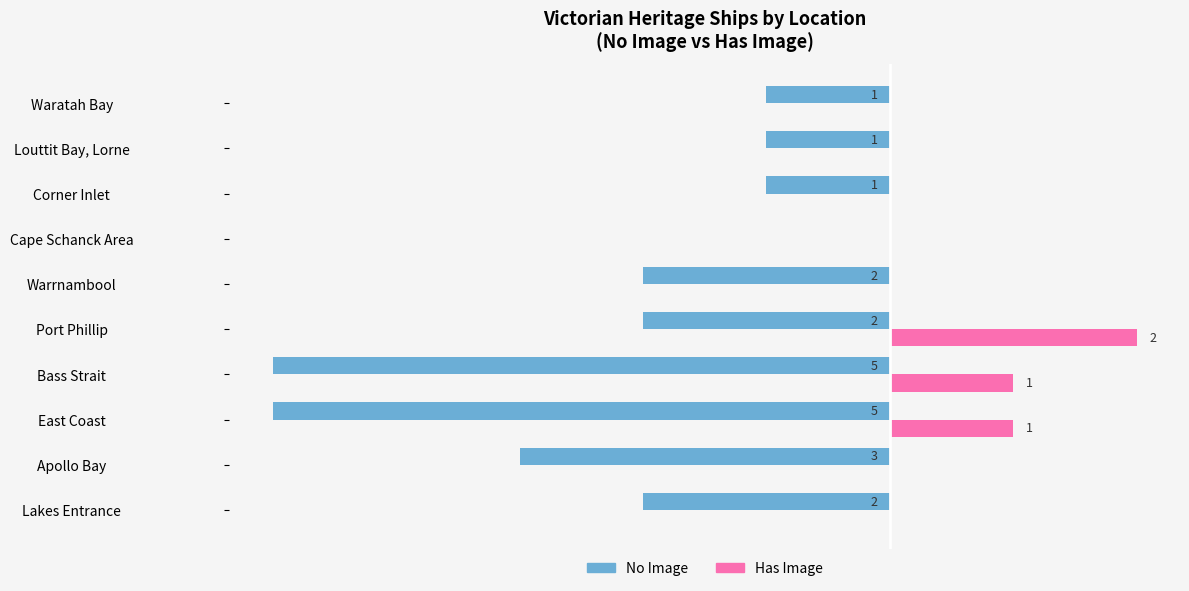

Which series changed the most between Apollo Bay and Bass Strait?

No Image